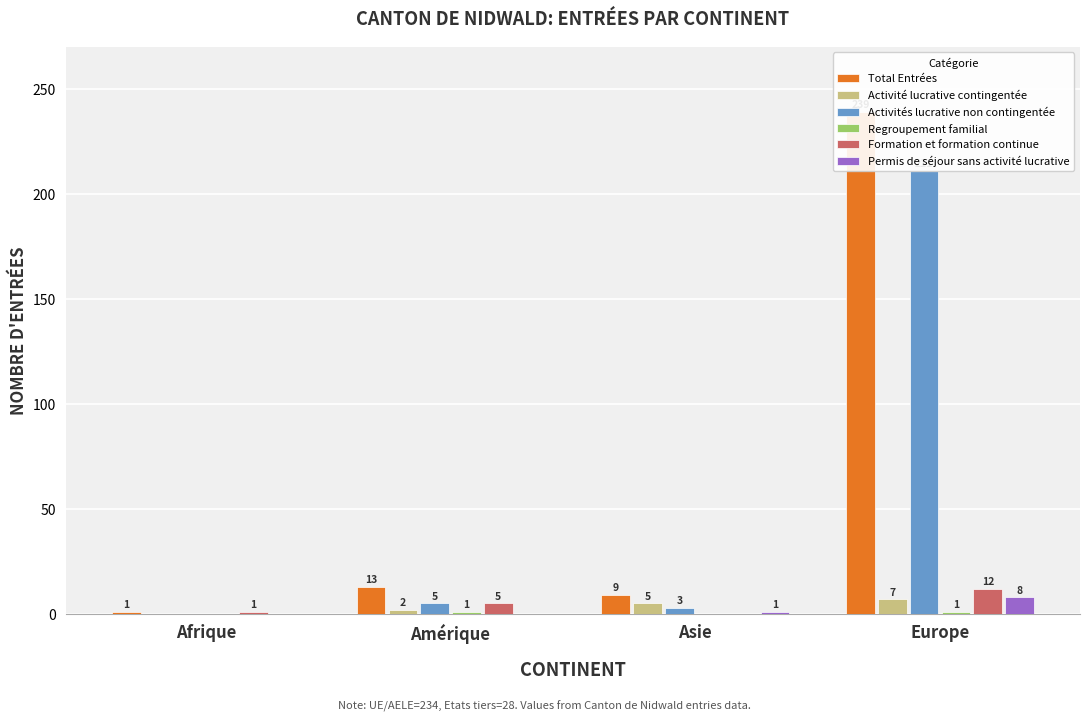

True or false: Activités lucrative non contingentée has a value of 5 at Amérique.

True